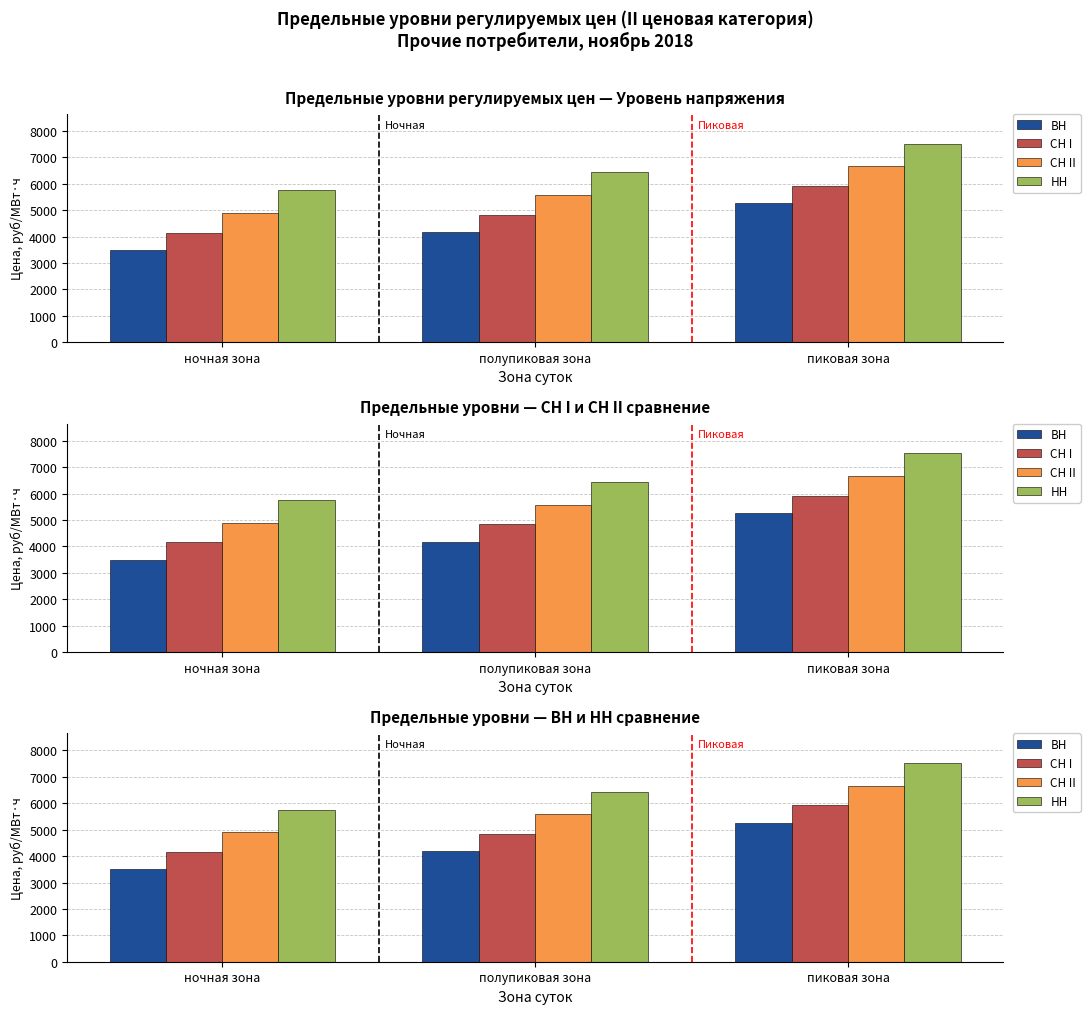

What is the value of the НН bar at the 3rd from the left?

7520.3